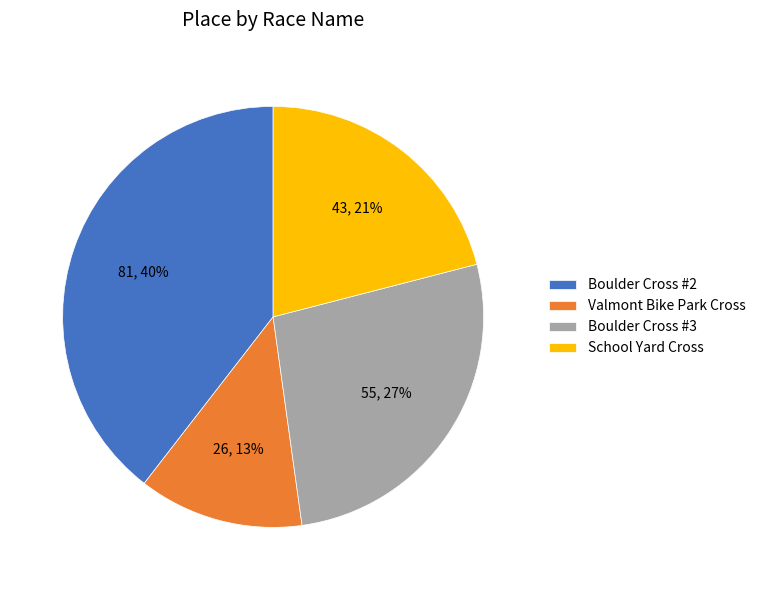

To the nearest percent, what is the difference between the largest and smallest slice percentages?

27%